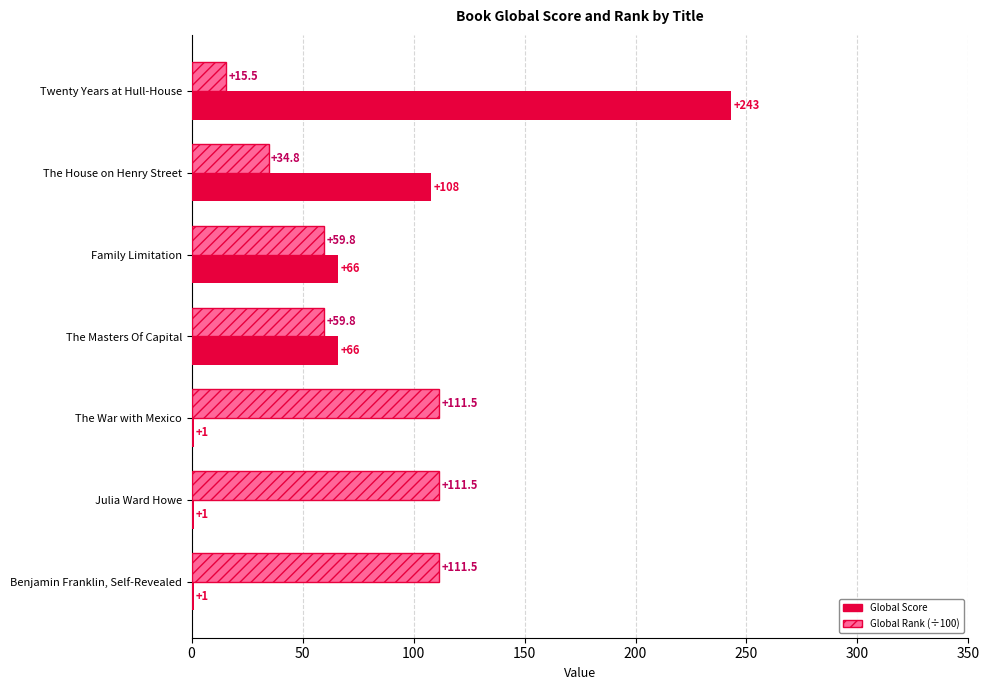

How many Global Score values are between 1 and 108?

6